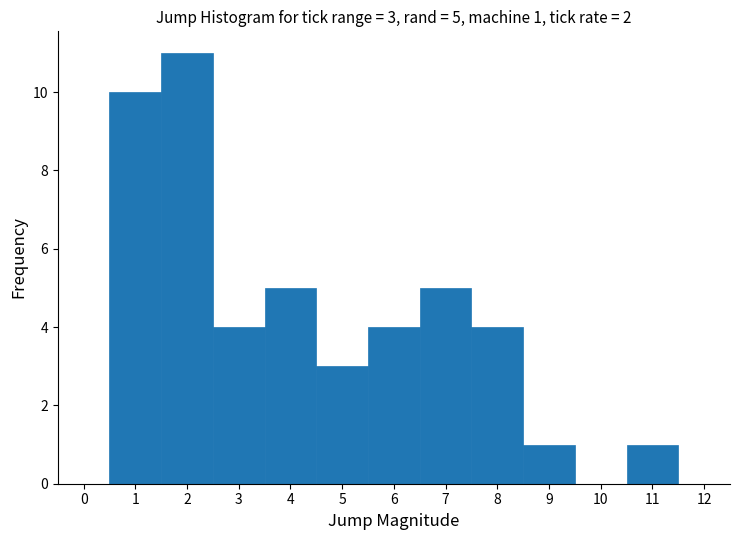

Over which range of the x-axis is the bar tallest?

1.5 to 2.5